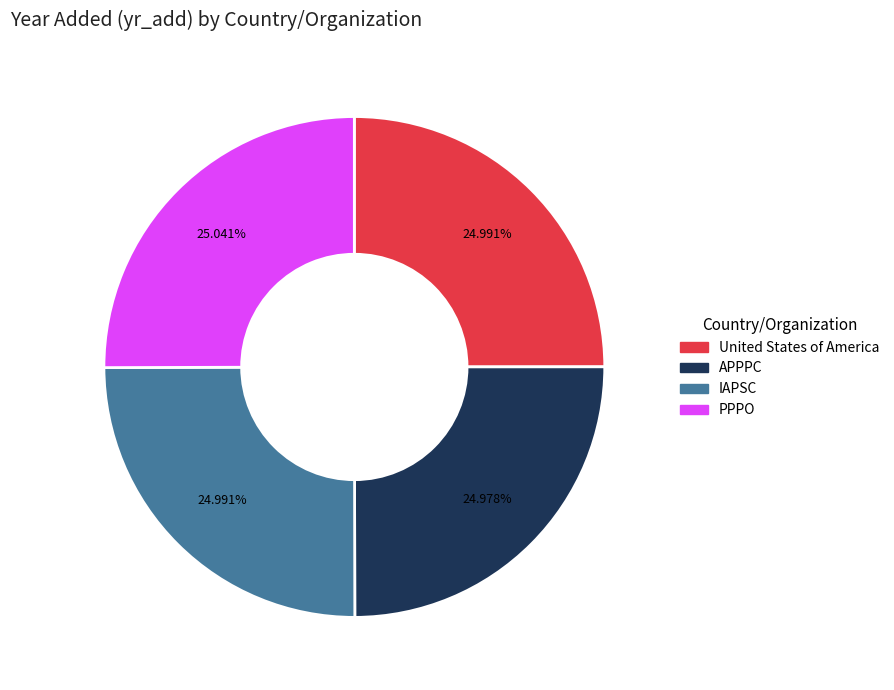

Count the number of slices in the pie.

4